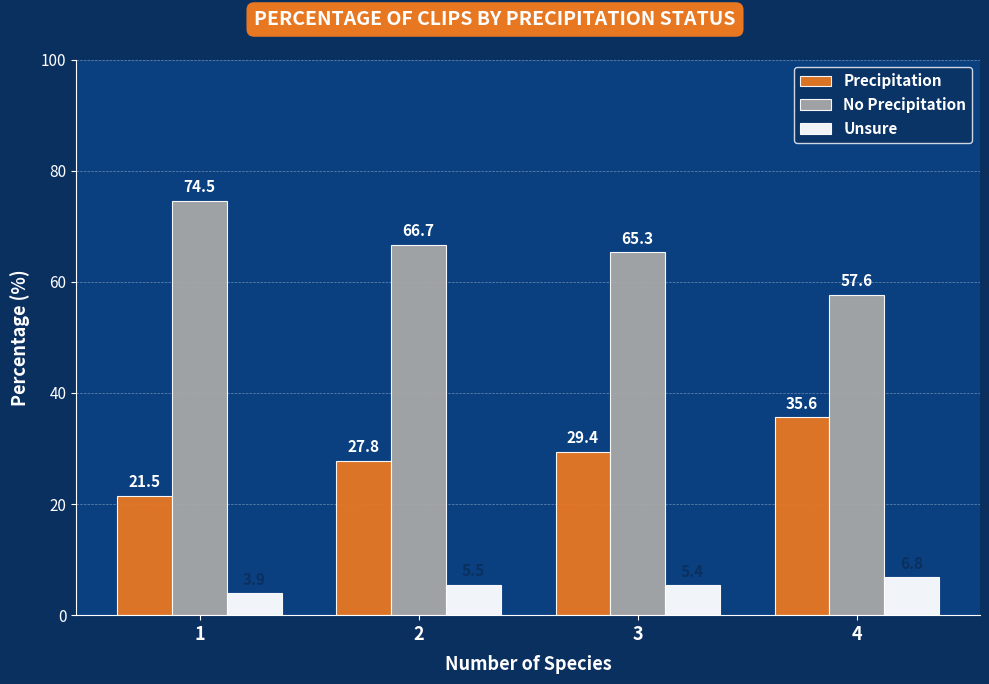

Where is Unsure nearest to the value 5?

3